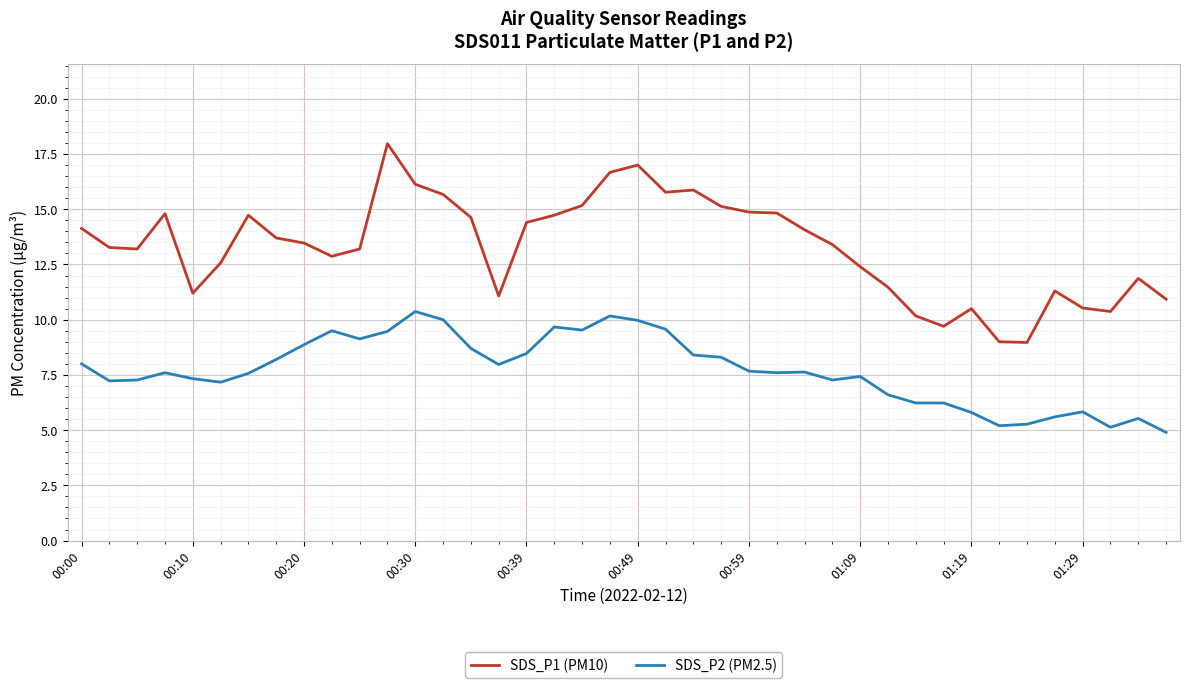

Which series has the widest spread of values?

SDS_P1 (PM10)